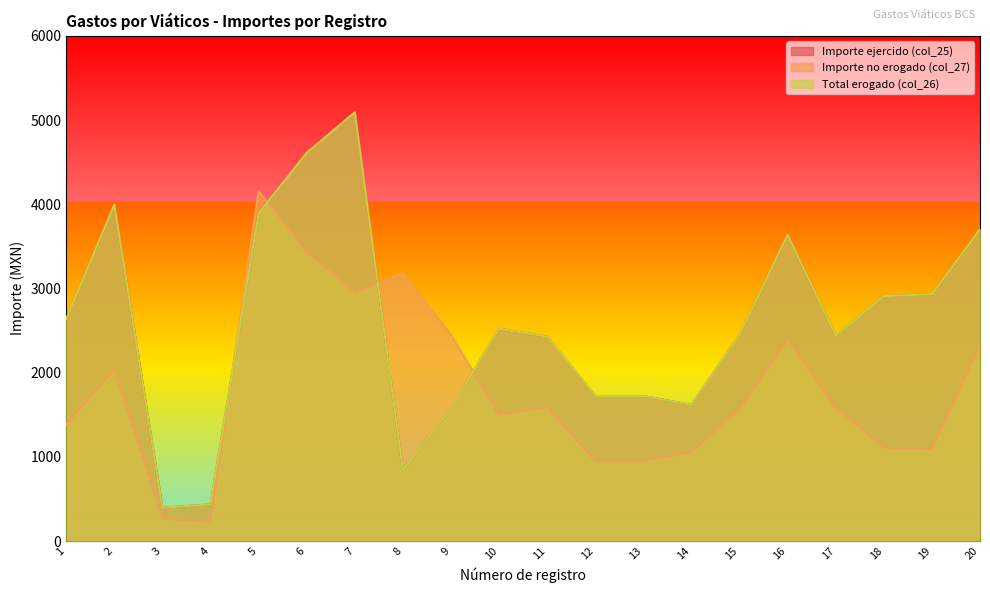

After their last crossing, which series has the higher values: Importe no erogado (col_27) or Total erogado (col_26)?

Total erogado (col_26)